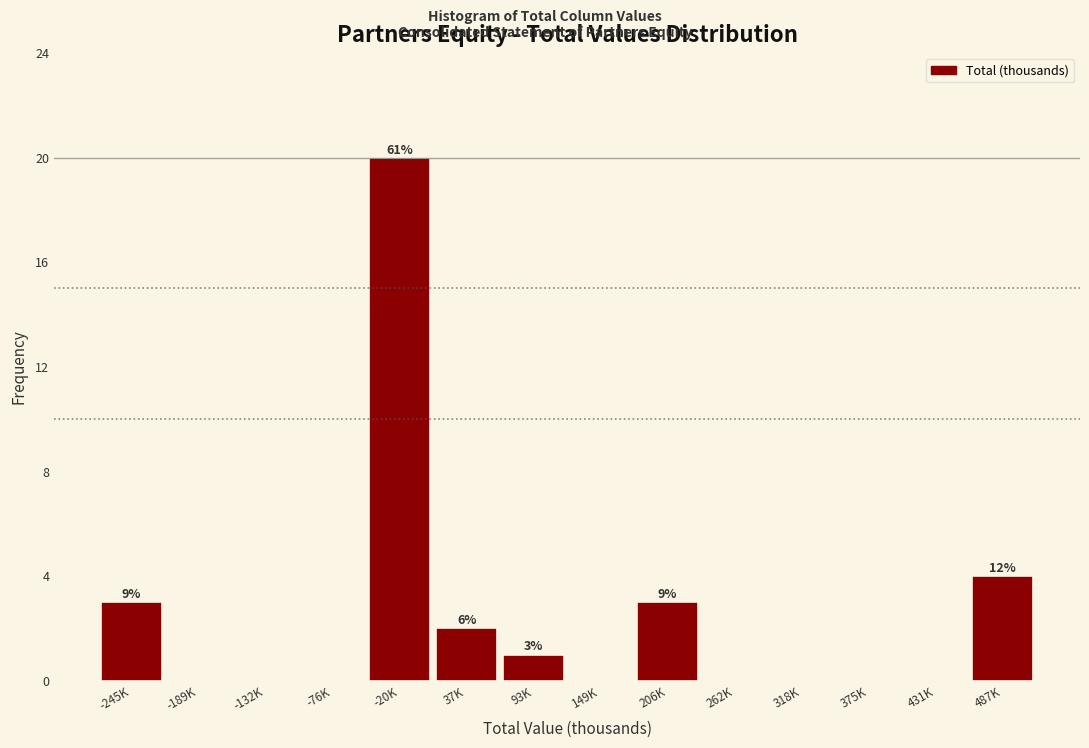

Reading left to right, list all the values displayed in this chart.

-245K=3	-189K=0	-132K=0	-76K=0	-20K=20	37K=2	93K=1	149K=0	206K=3	262K=0	318K=0	375K=0	431K=0	487K=4